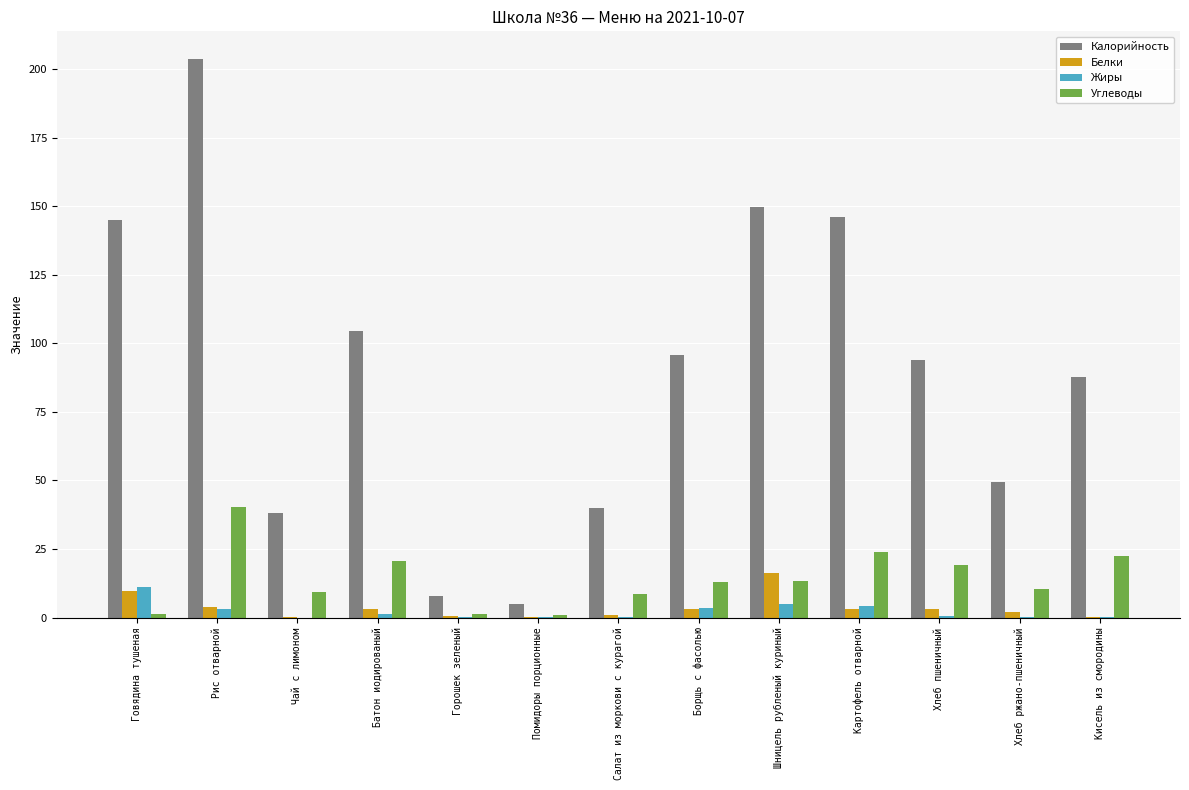

What are all the series names shown in the legend?

Калорийность, Белки, Жиры, Углеводы